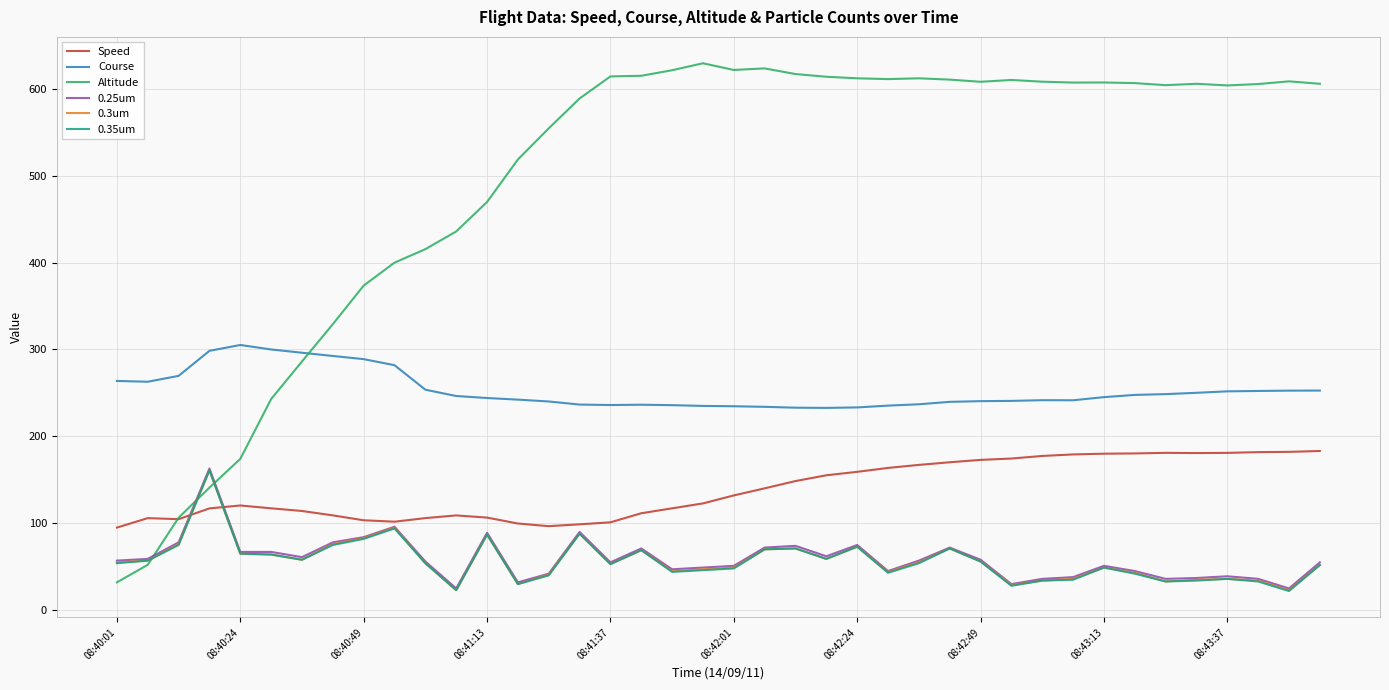

What is the lowest value of the 0.35um series?

22.0